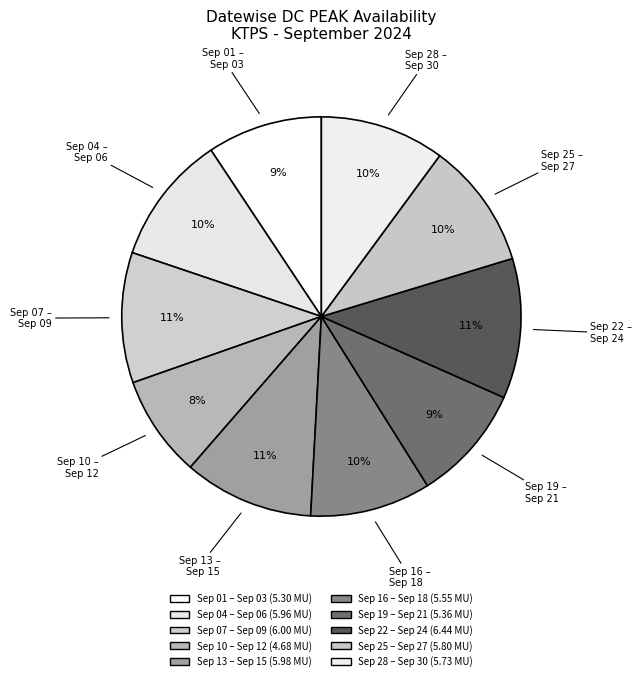

Count the number of slices in the pie.

10